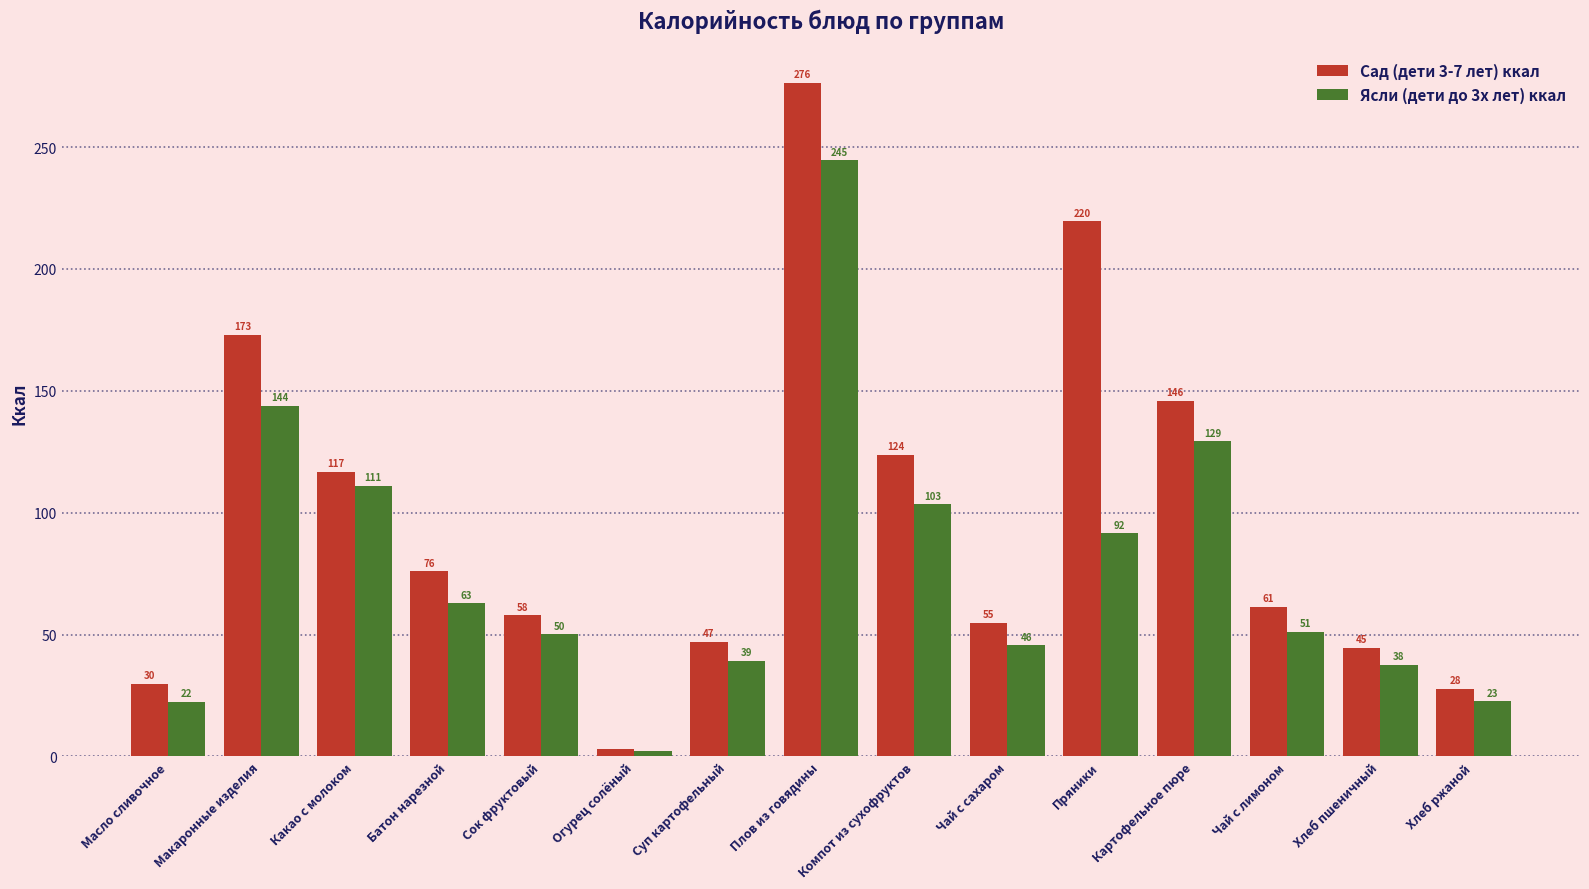

Which label corresponds to the smallest value in the chart?

Огурец солёный